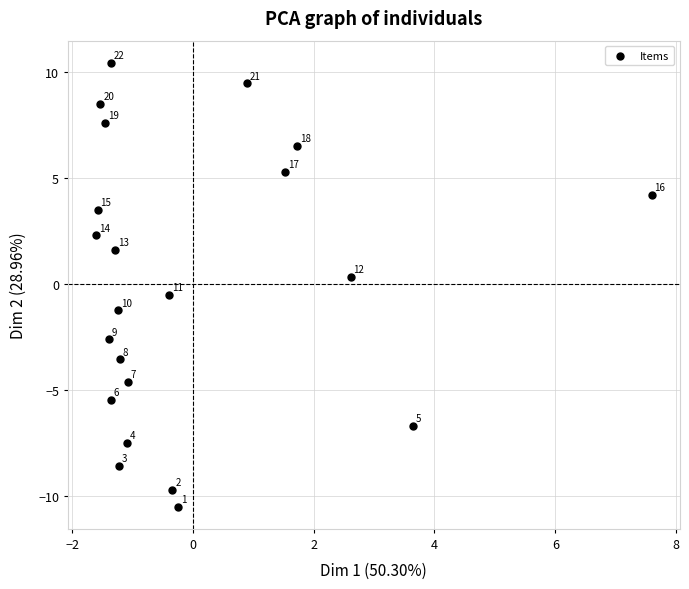

What is the range of X values (max minus min)?

9.2